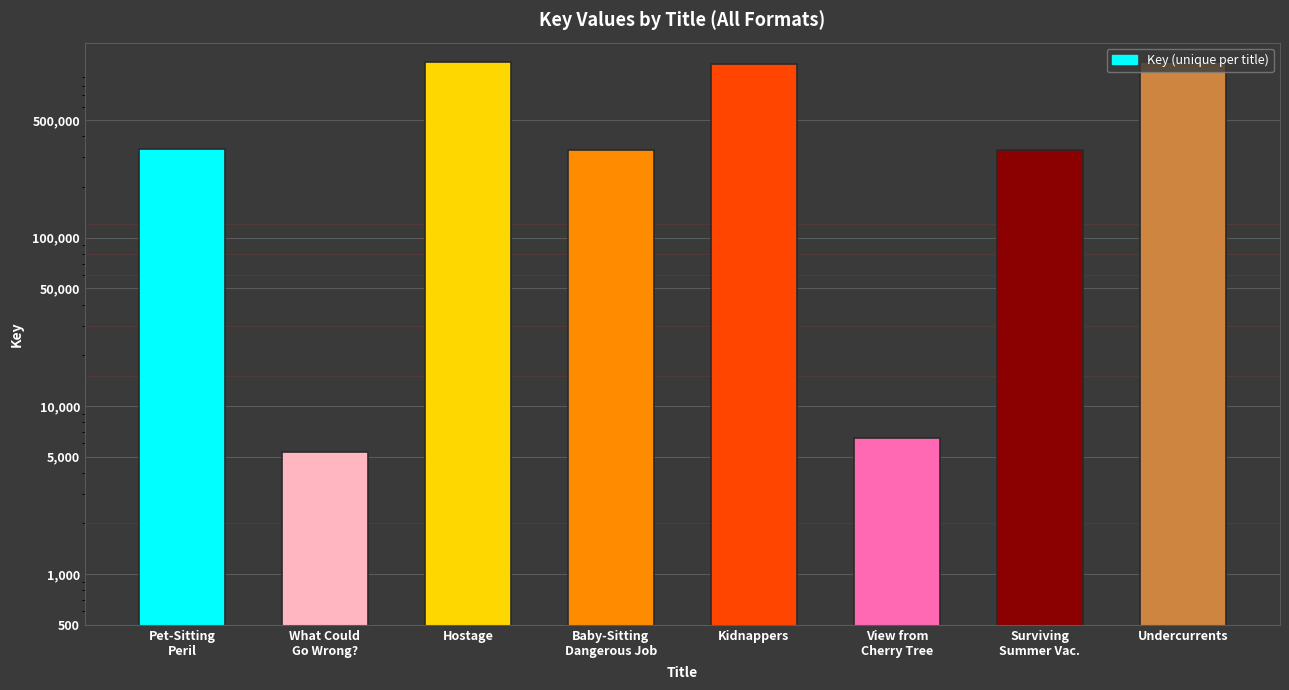

At which label is the value closest to 554064?

Pet-Sitting
Peril